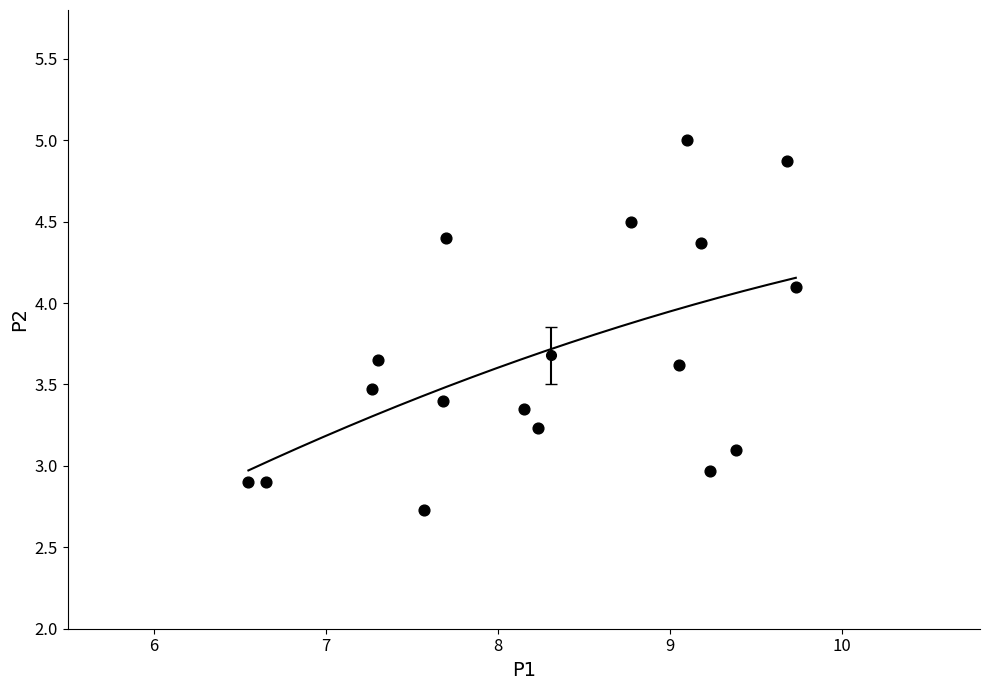

What is the range of Y values (max minus min)?

2.3